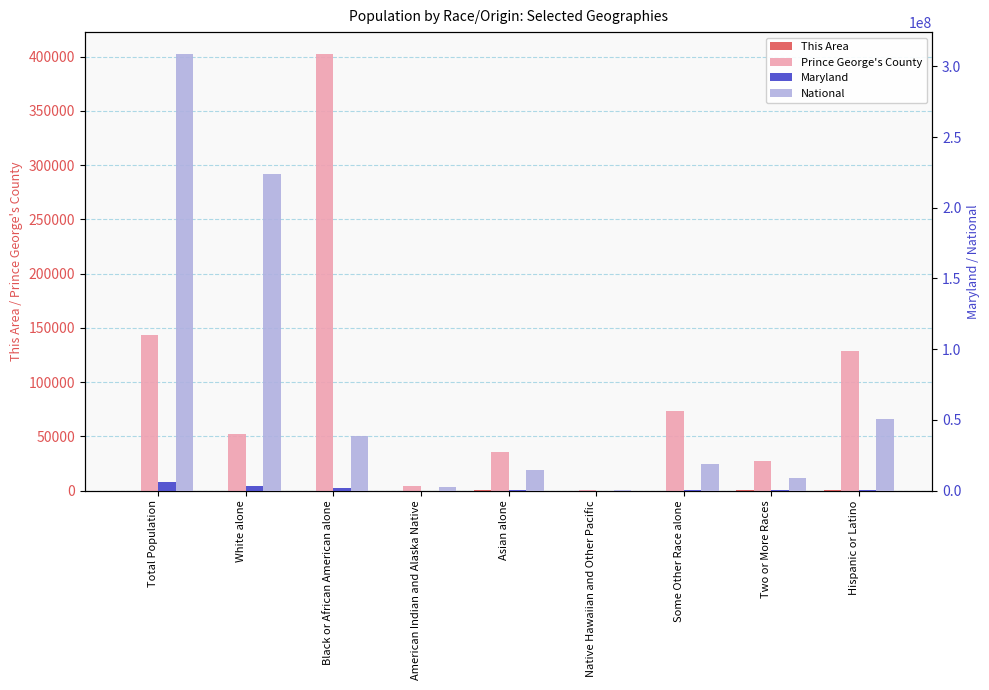

What are all the series names shown in the legend?

This Area, Prince George's County, Maryland, National